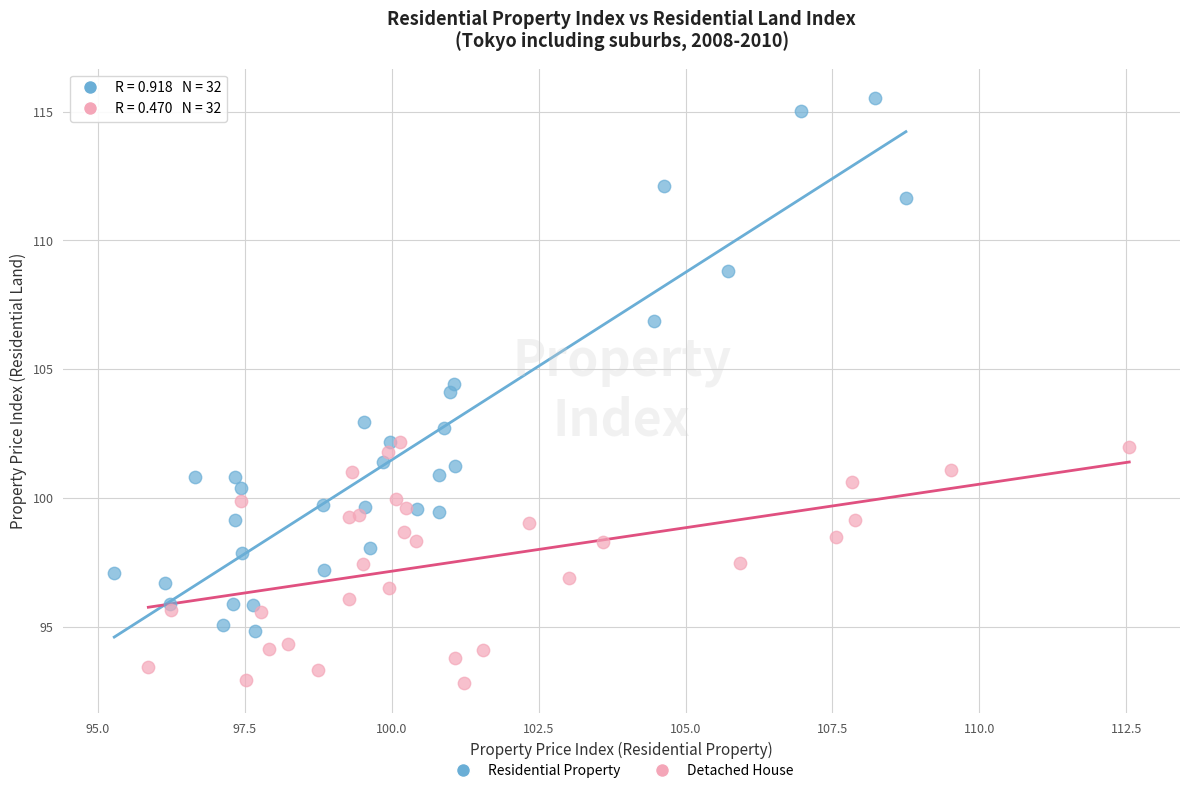

What are all the series names shown in the legend?

Residential Property, Detached House